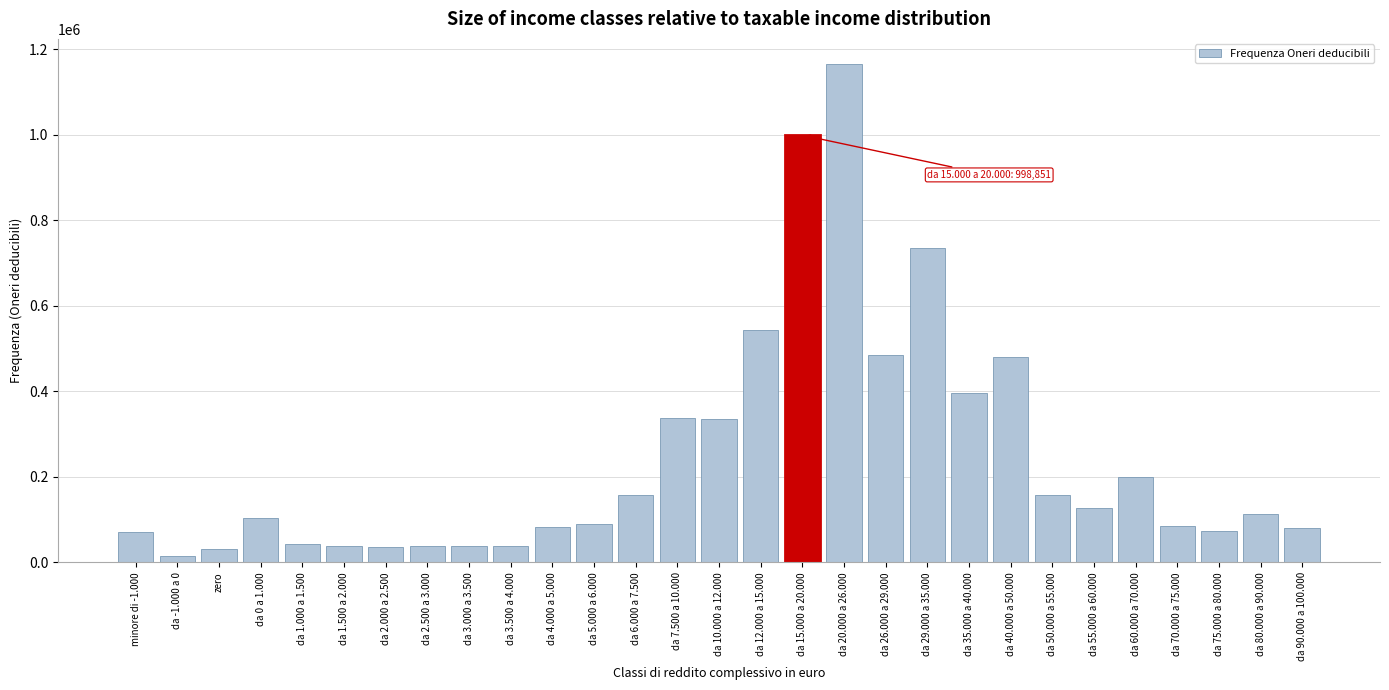

What is the value of the 12th bar from the left?

89574